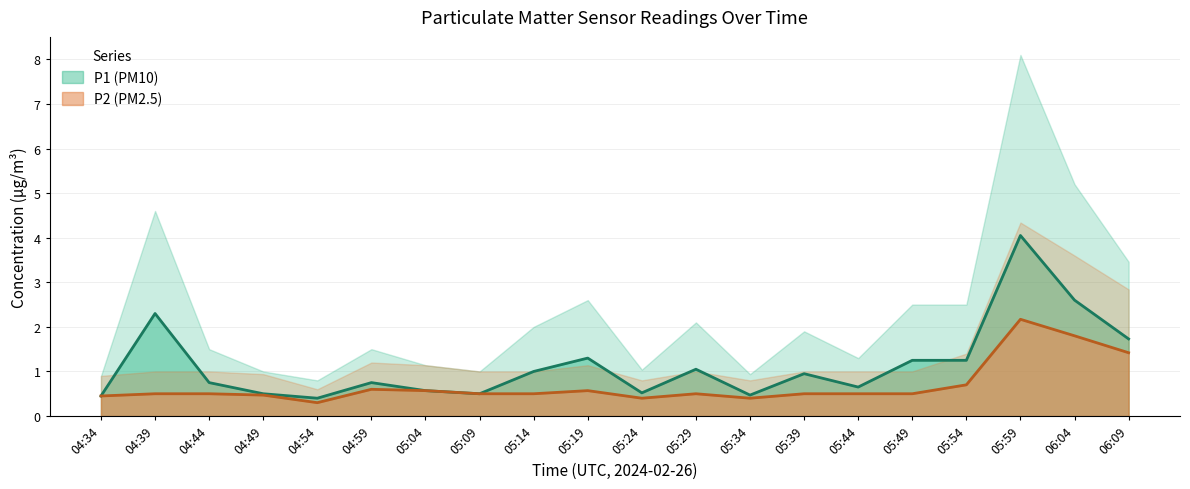

True or false: P1 and P2 cross at least once.

False